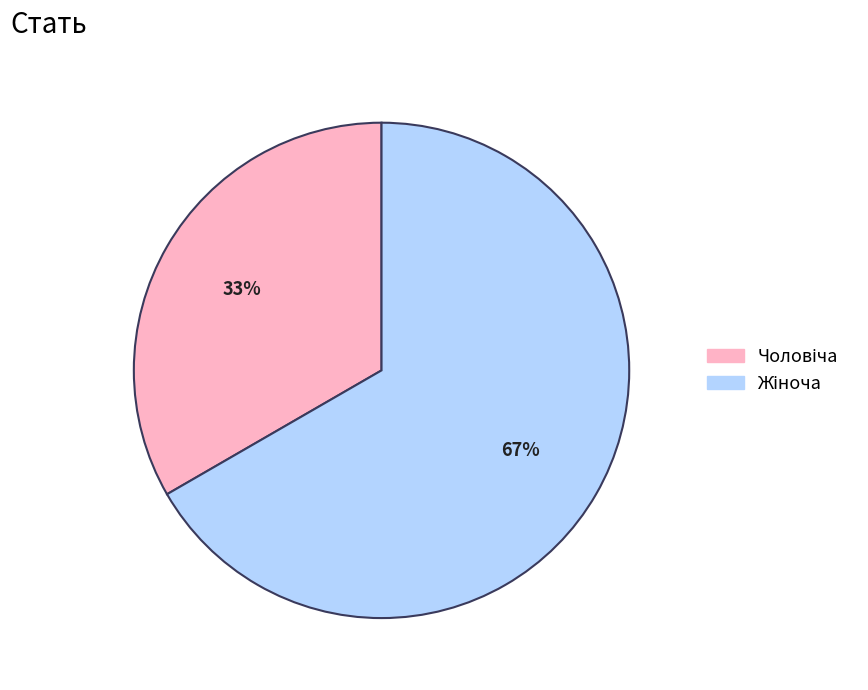

How many slices are in this pie chart?

2